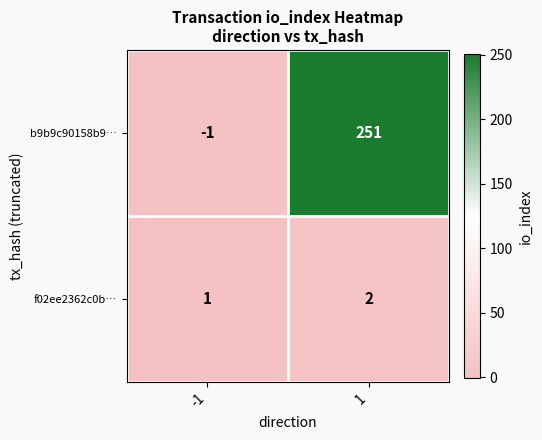

At which category is the sum across all series the highest?

1